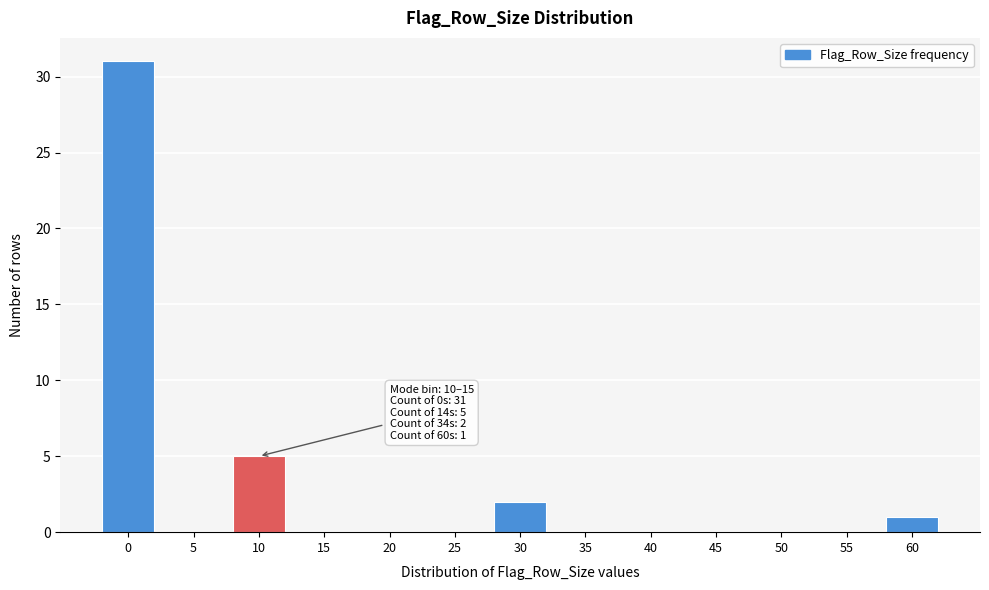

Reading left to right, list all the values displayed in this chart.

0=31	5=0	10=5	15=0	20=0	25=0	30=2	35=0	40=0	45=0	50=0	55=0	60=1